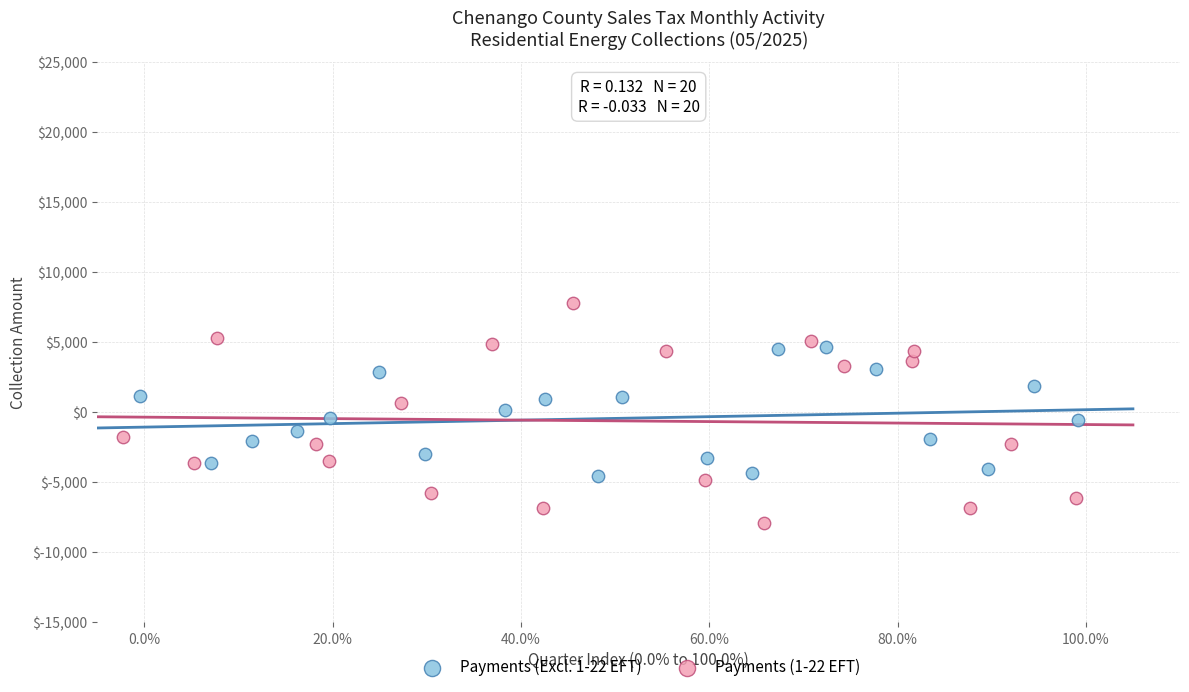

Which series contains the lowest Y value?

Payments (1-22 EFT)